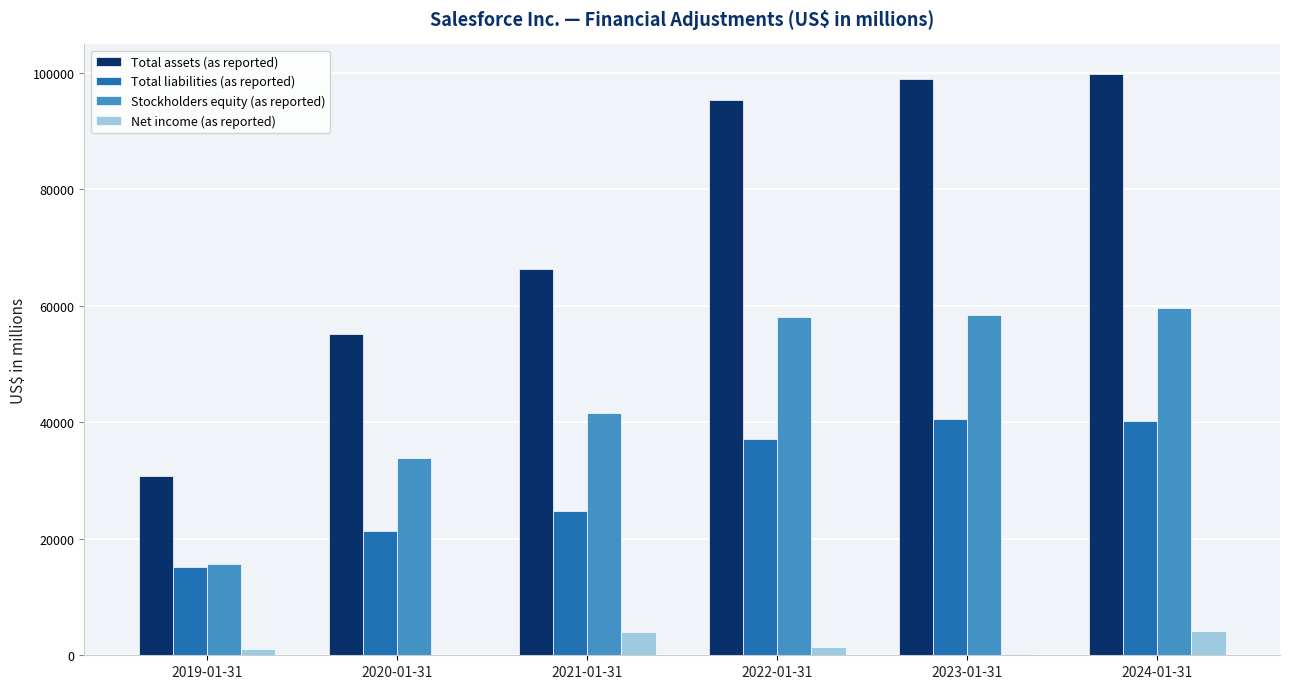

What is the sum of the Total liabilities (as reported) values at 2024-01-31 and 2023-01-31?

80667